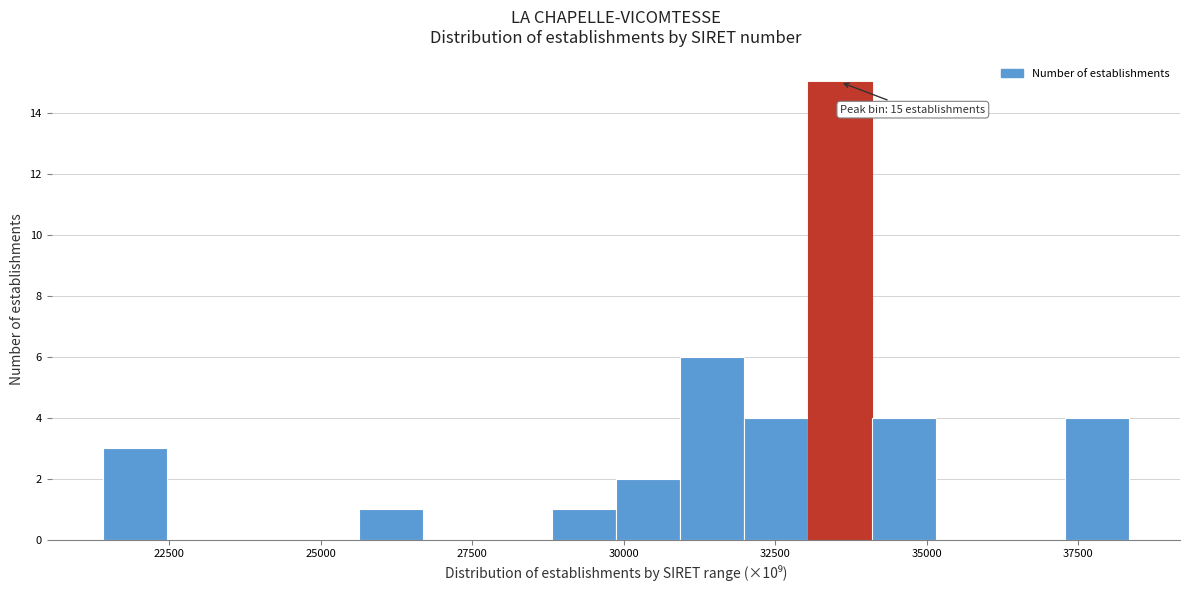

Read against the x-axis, roughly where is the centre of the tallest bar?

33500